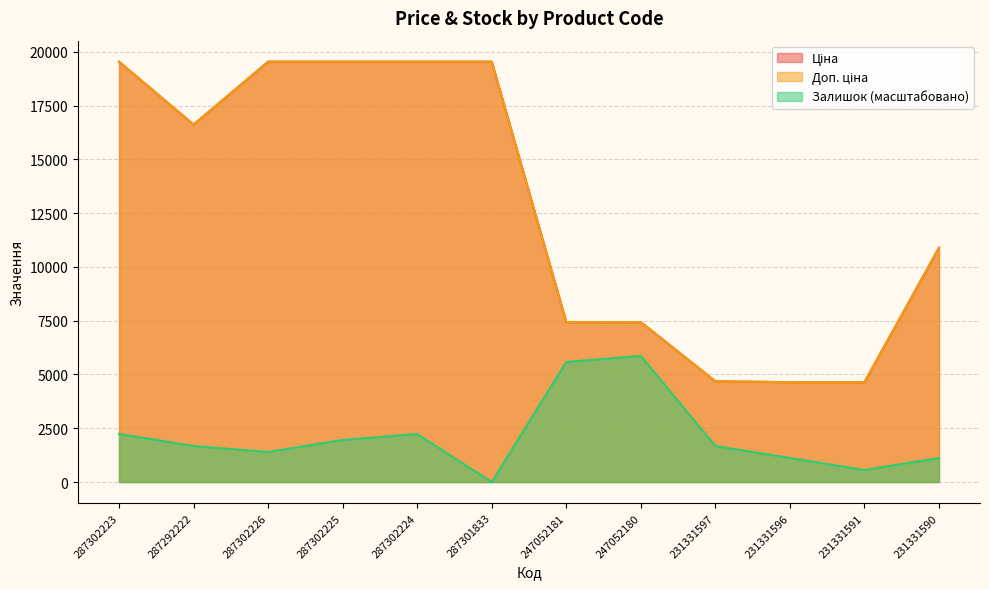

Where is Доп. ціна nearest to the value 12092?

231331590